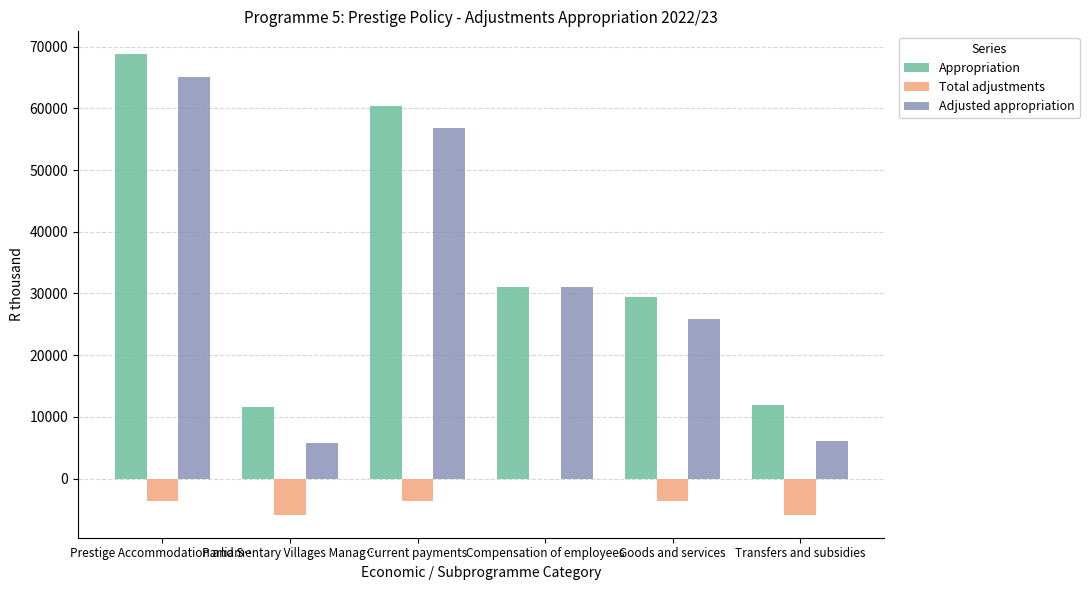

What is the greatest value displayed?

68735